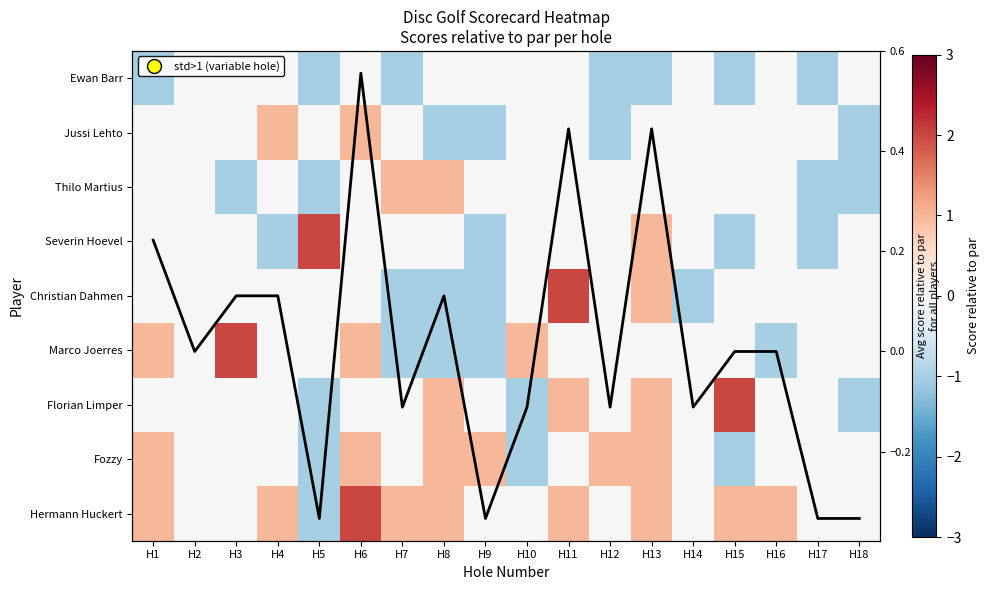

Count the number of categories in the chart.

18